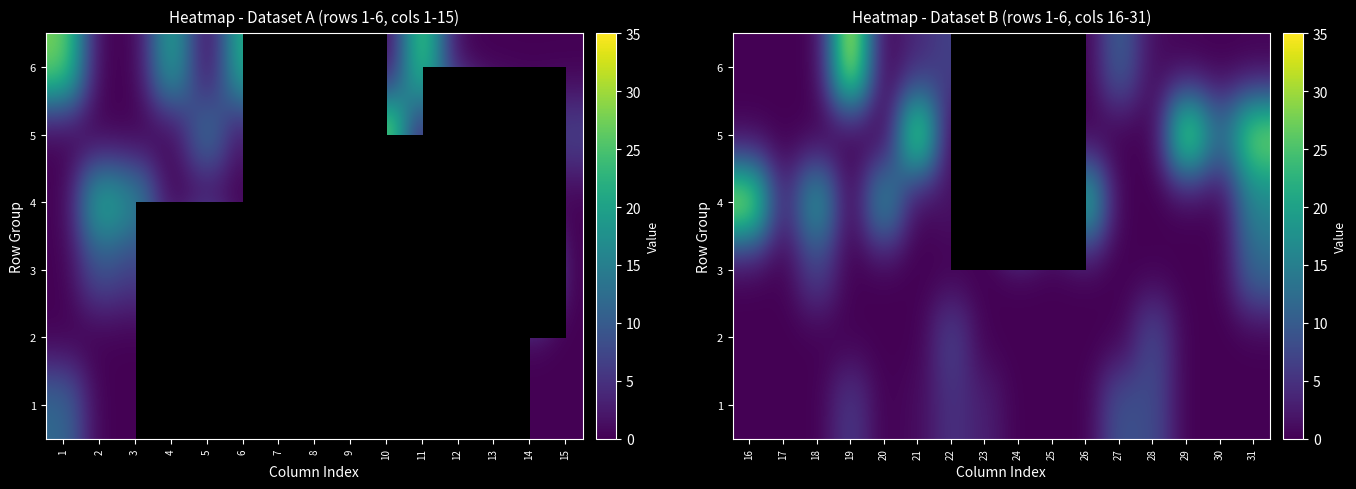

Rank the series at 20 from highest to lowest value.

4, 1, 2, 3, 5, 6